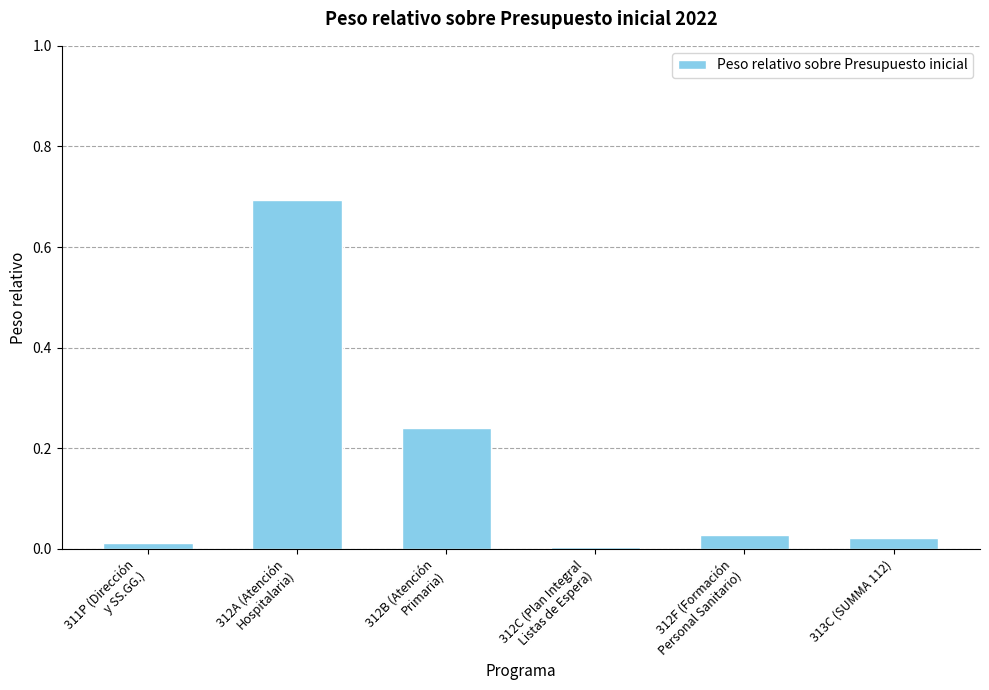

What is the greatest value displayed?

0.7